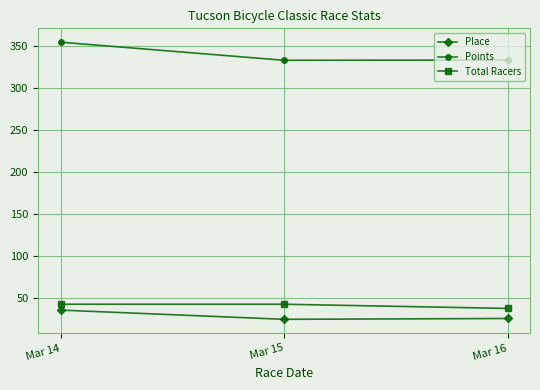

What value does the Total Racers series have at Mar 15?

42.0